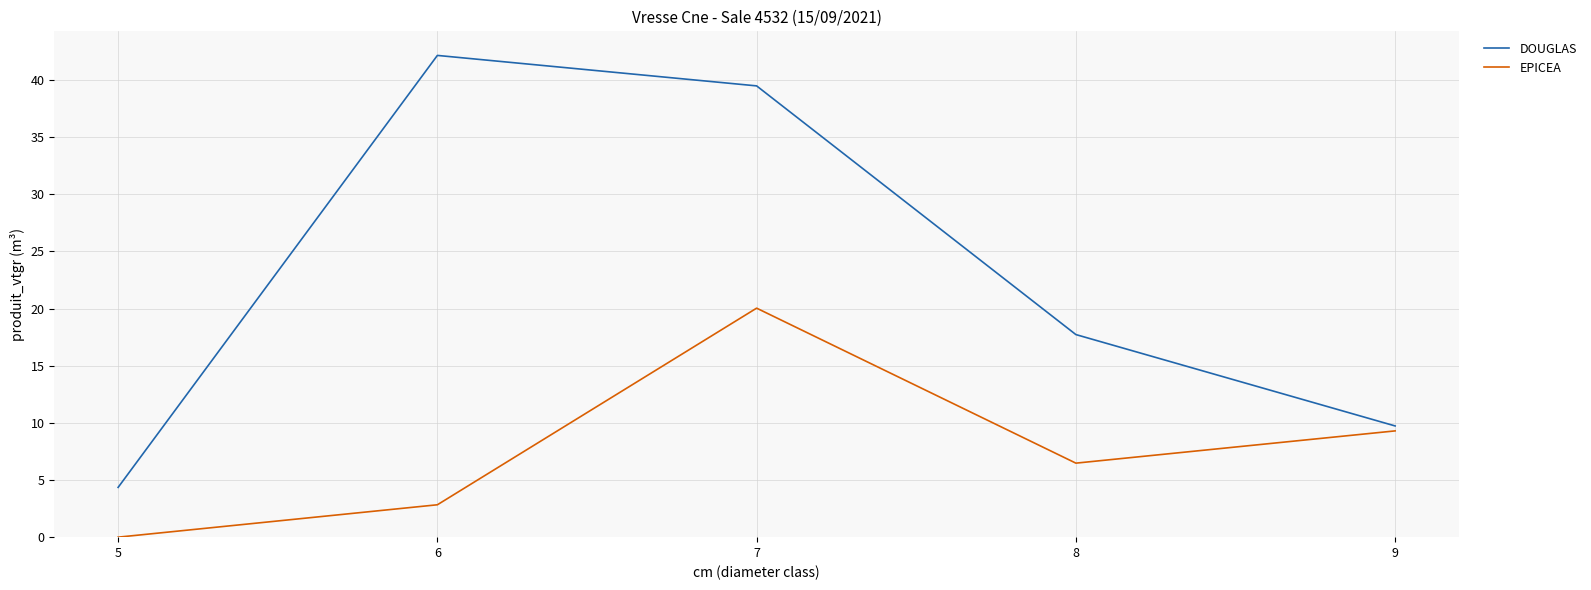

True or false: DOUGLAS and EPICEA intersect in this chart.

False